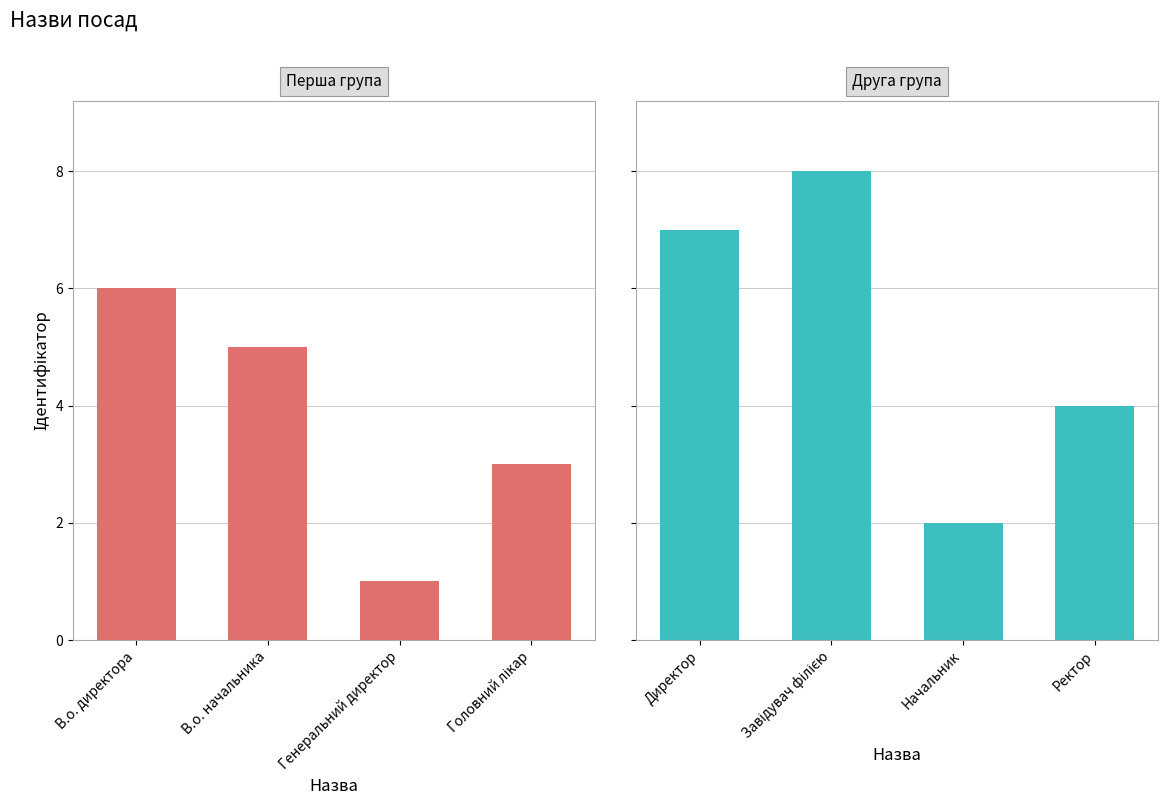

What is the sum of all В.о. директора / В.о. начальника / Генеральний директор / Головний лікар values?

15